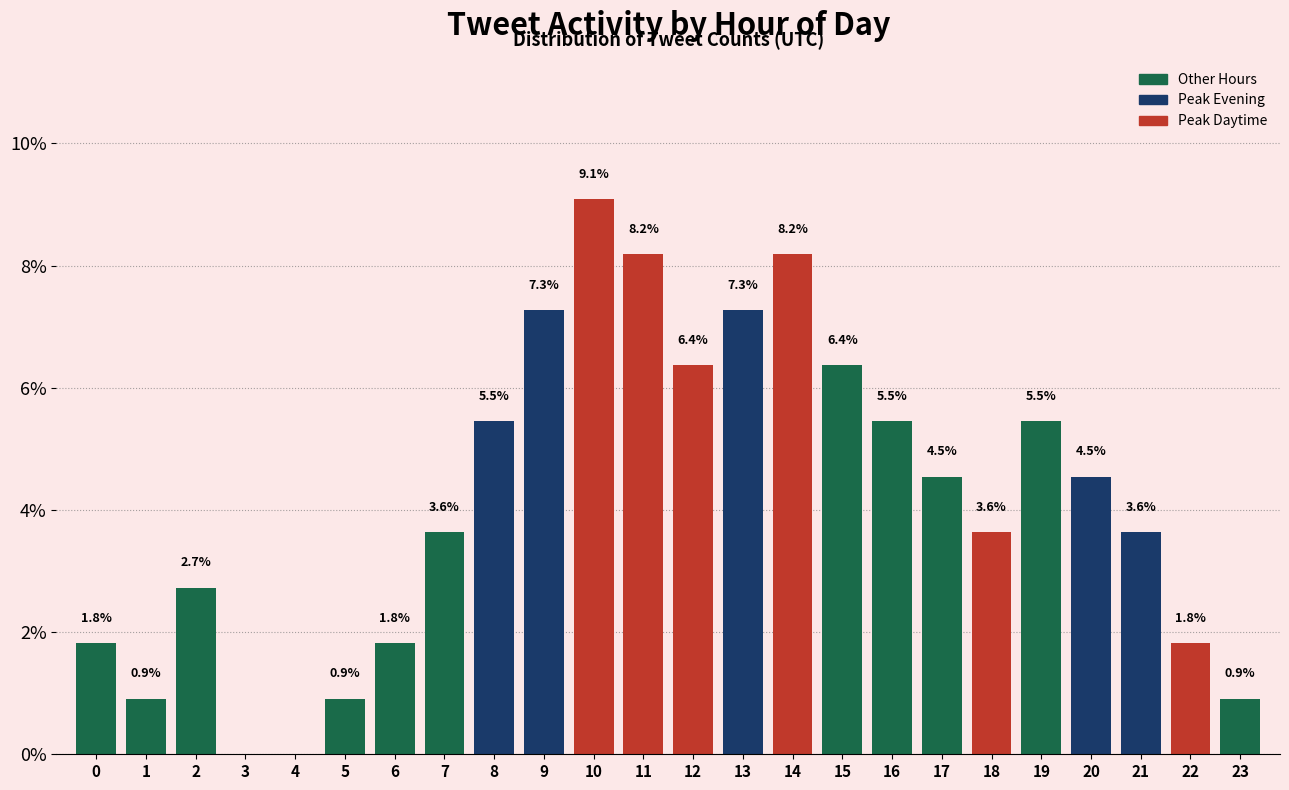

Are the bars horizontal?

No